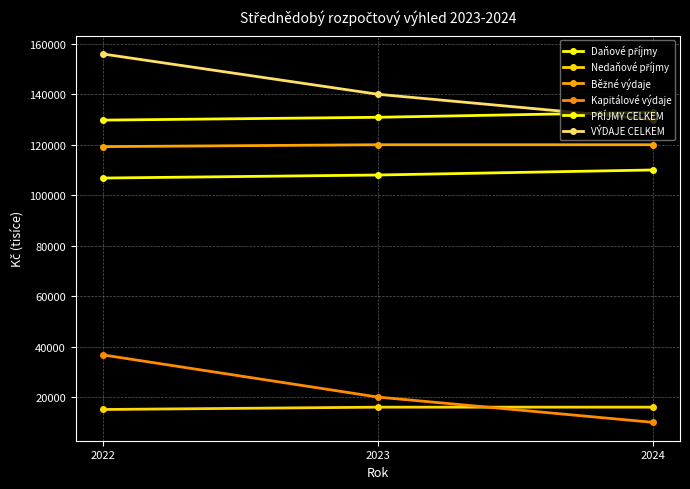

What is the sum of all Nedaňové příjmy values?

47078